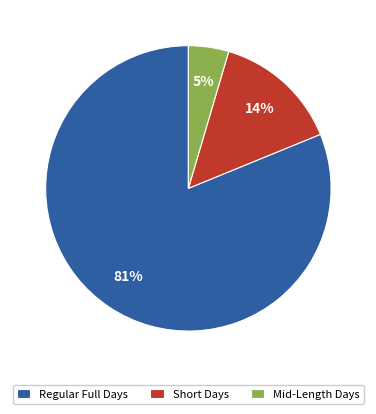

How many segments does this pie chart have?

3